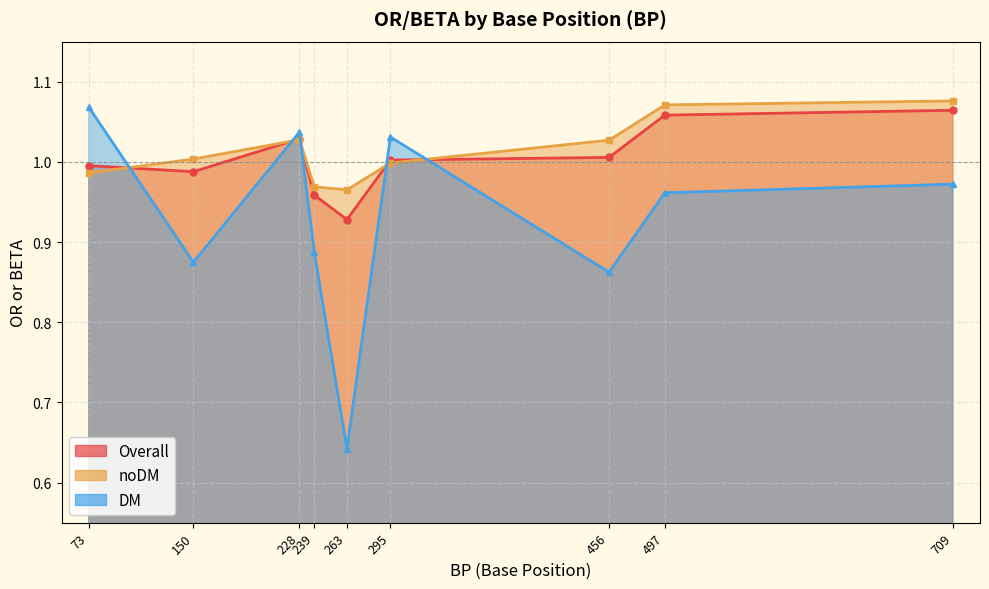

What is the value of the DM point at the 5th from the left?

0.6